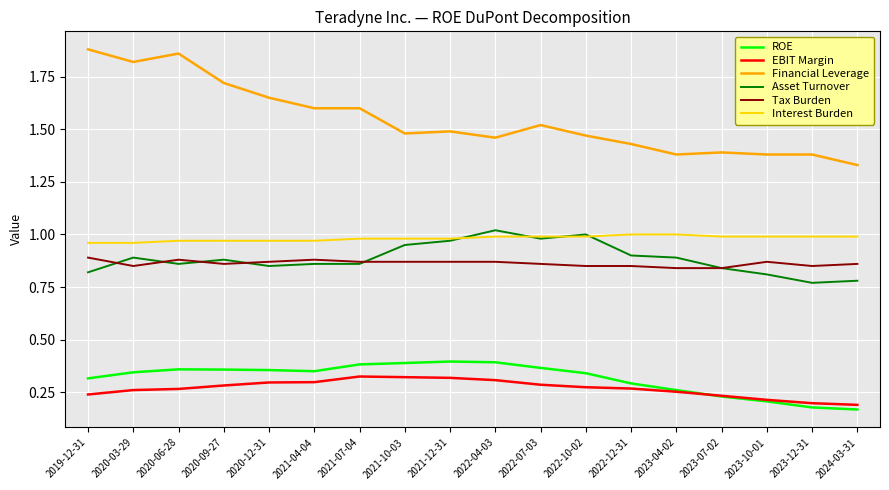

What is the difference between the highest and lowest values at 2023-04-02?

1.1